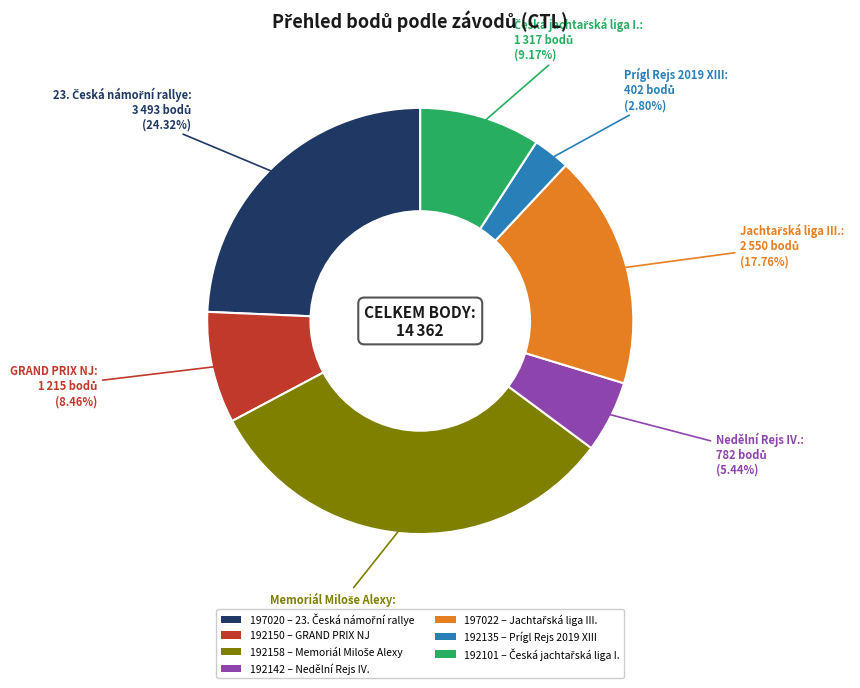

Between 192142 and 192150, which is larger?

192150